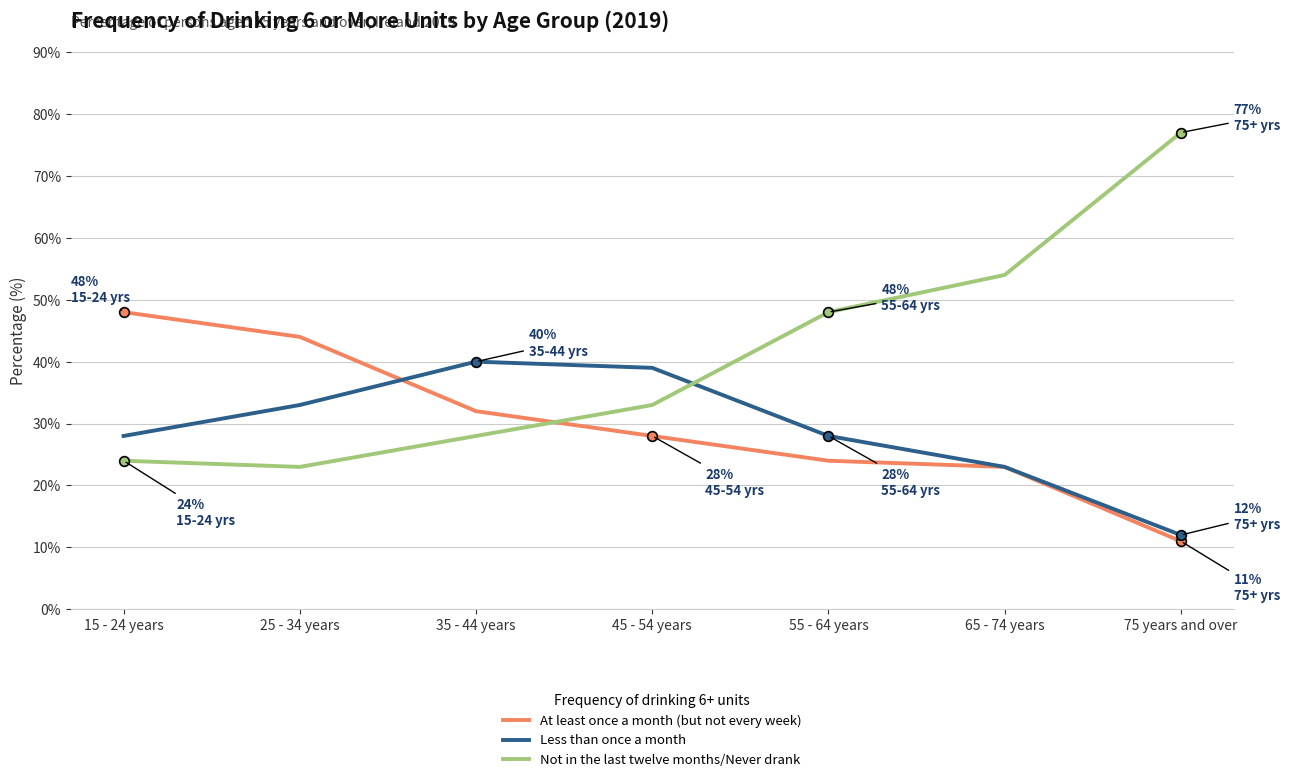

Reading left to right, extract all data points from this chart.

At least once a month (but not every week): 48	44	32	28	24	23	11
Less than once a month: 28	33	40	39	28	23	12
Not in the last twelve months/Never drank: 24	23	28	33	48	54	77